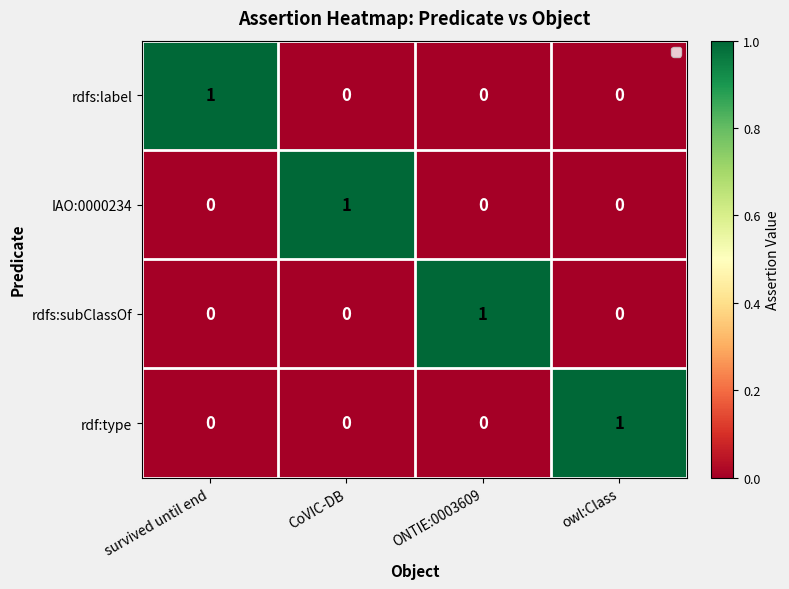

The IAO:0000234 series shows 0 at ONTIE:0003609. True or false?

True